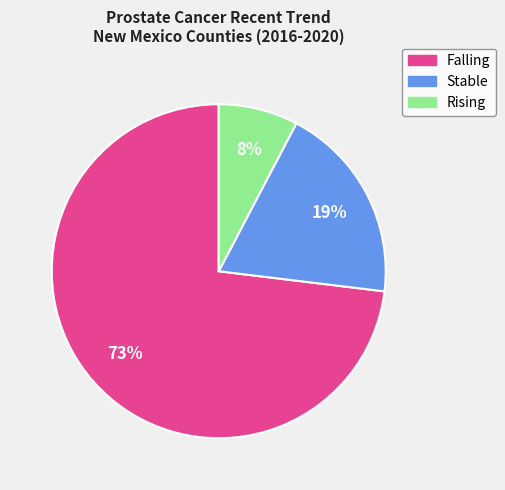

To the nearest percent, what is the average slice percentage?

33%